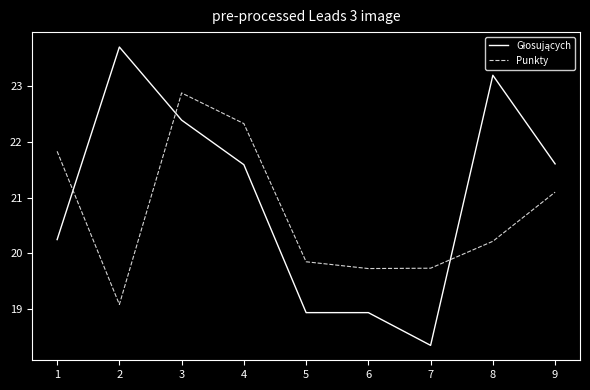

Does the chart display data point markers on the line(s)?

No